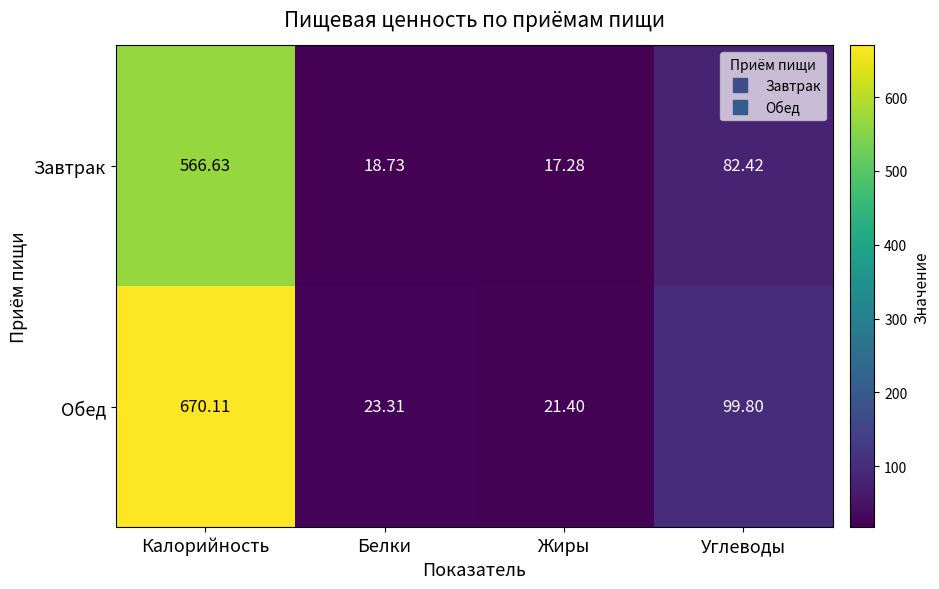

Which label corresponds to the smallest value in the chart?

Жиры